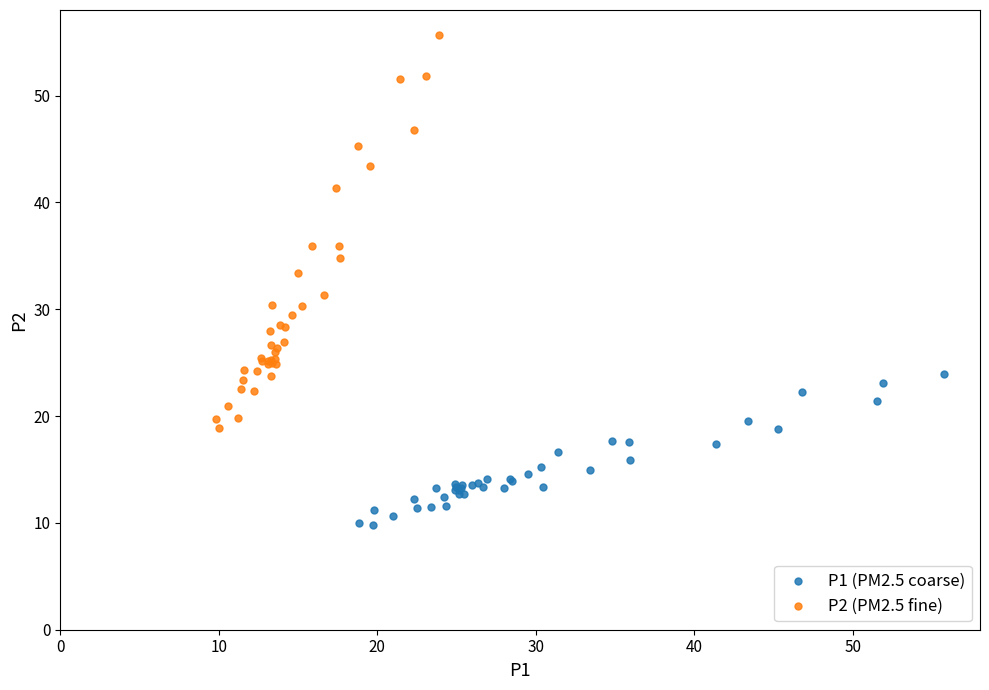

Which series contains the lowest Y value?

P1 (PM2.5 coarse)